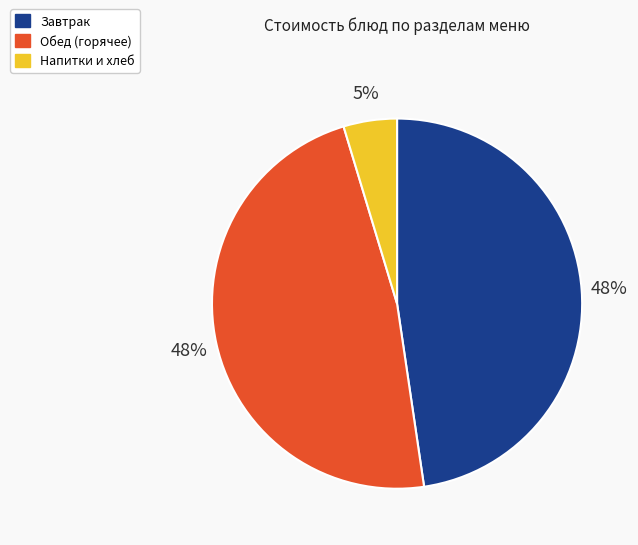

Is there any slice that represents more than half of the pie?

No